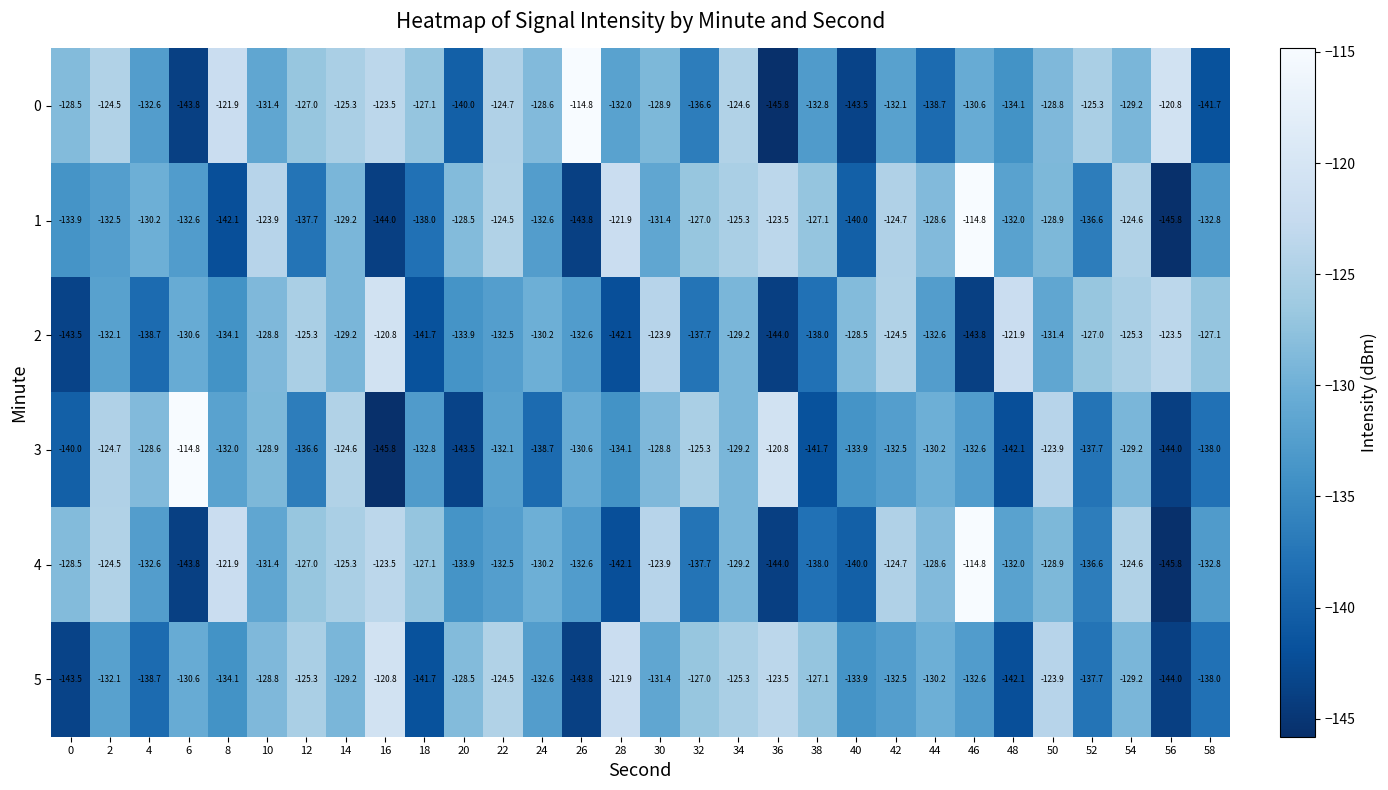

Is it true that 2 equals -162.9 at 56?

False